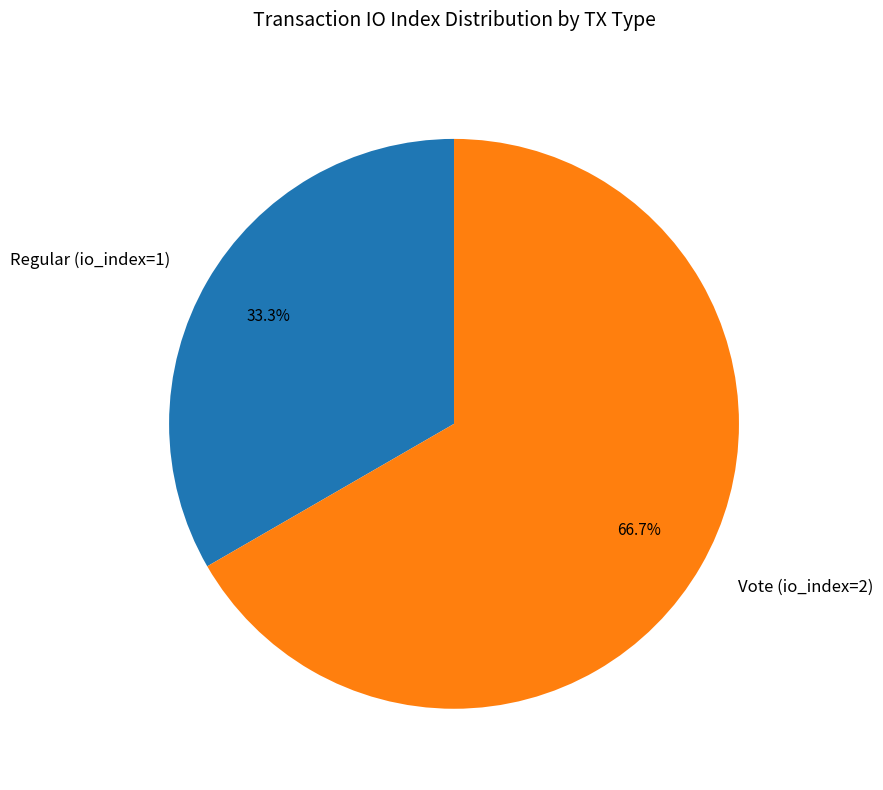

Which slice represents more than half of the pie?

Vote (io_index=2)